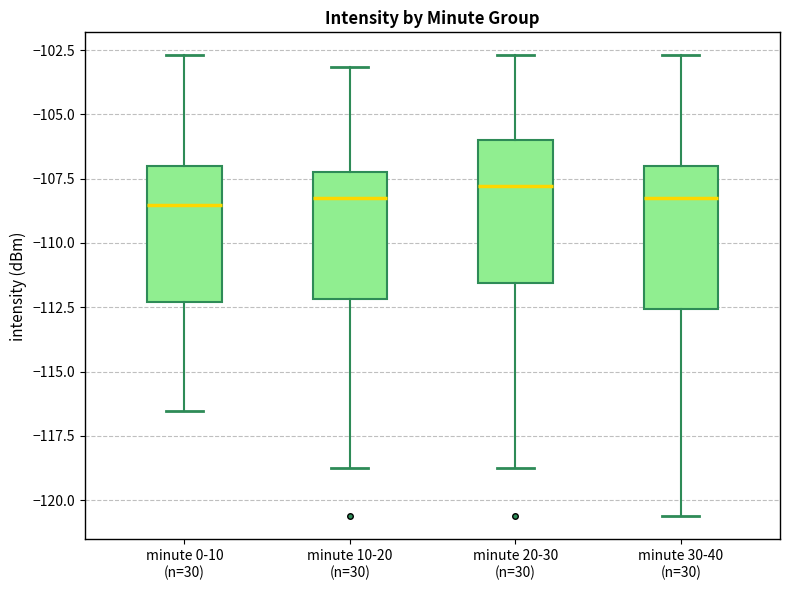

Reading left to right, transcribe this box plot: for each box, give where its median line is, the range the box spans, and where its two whiskers end, as read against the y-axis. The values are not printed on the chart, so give them approximately, as read against the axis.

minute 0-10 (n=30): median -108.5, box -112.5 to -107.0, whiskers -116.5 to -102.5
minute 10-20 (n=30): median -108.5, box -112.0 to -107.0, whiskers -119.0 to -103.0
minute 20-30 (n=30): median -108.0, box -111.5 to -106.0, whiskers -119.0 to -102.5
minute 30-40 (n=30): median -108.5, box -112.5 to -107.0, whiskers -120.5 to -102.5